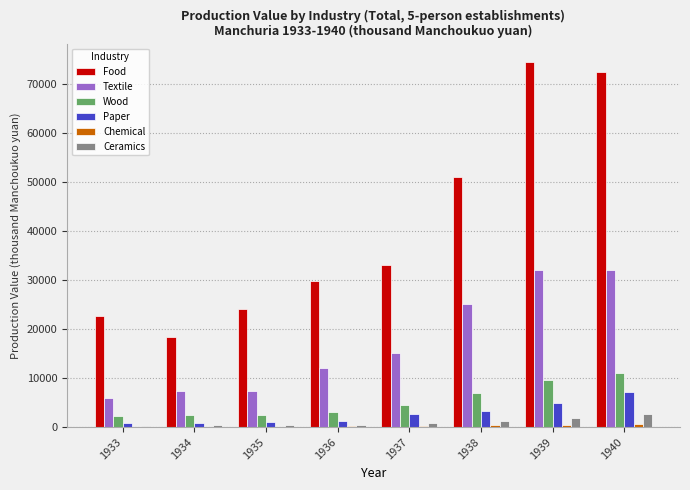

Which label corresponds to the largest value in the chart?

1939